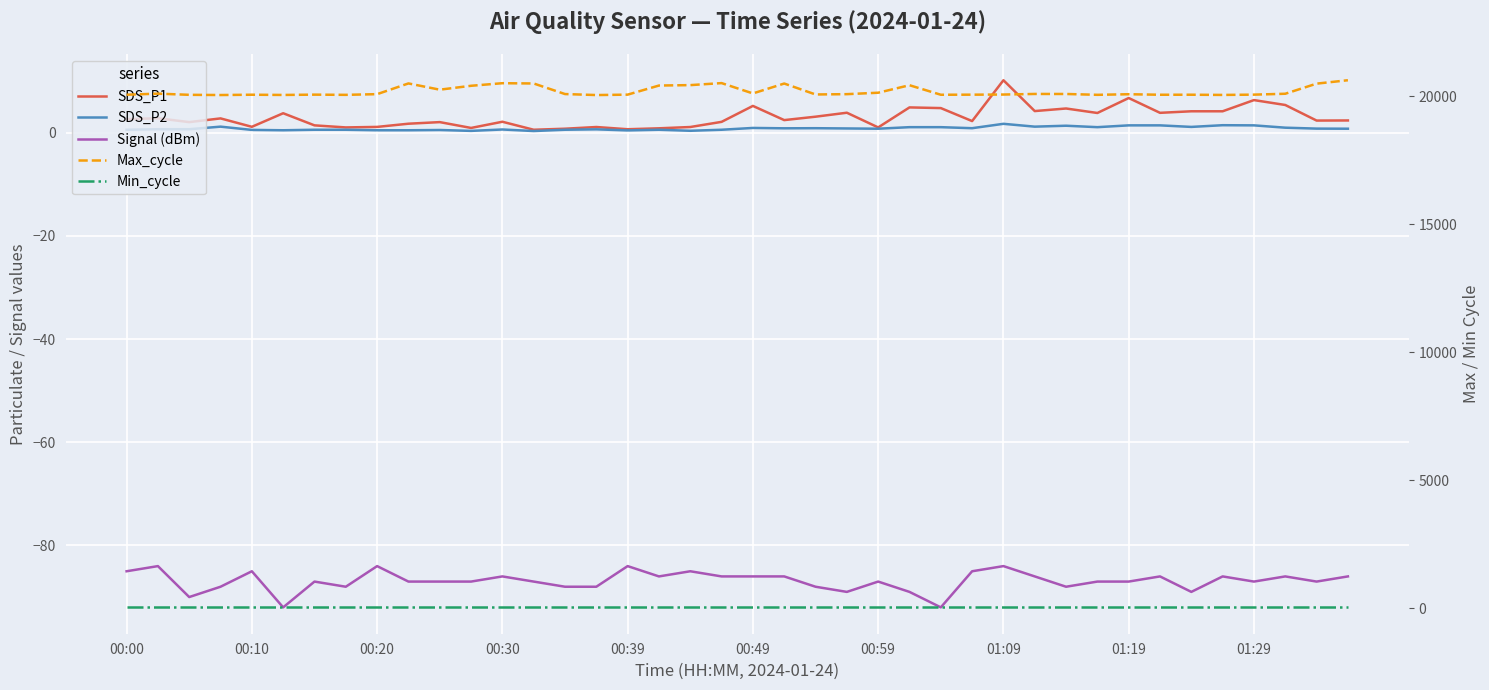

What is the difference between the maximum and minimum values in the SDS_P1 series?

9.6